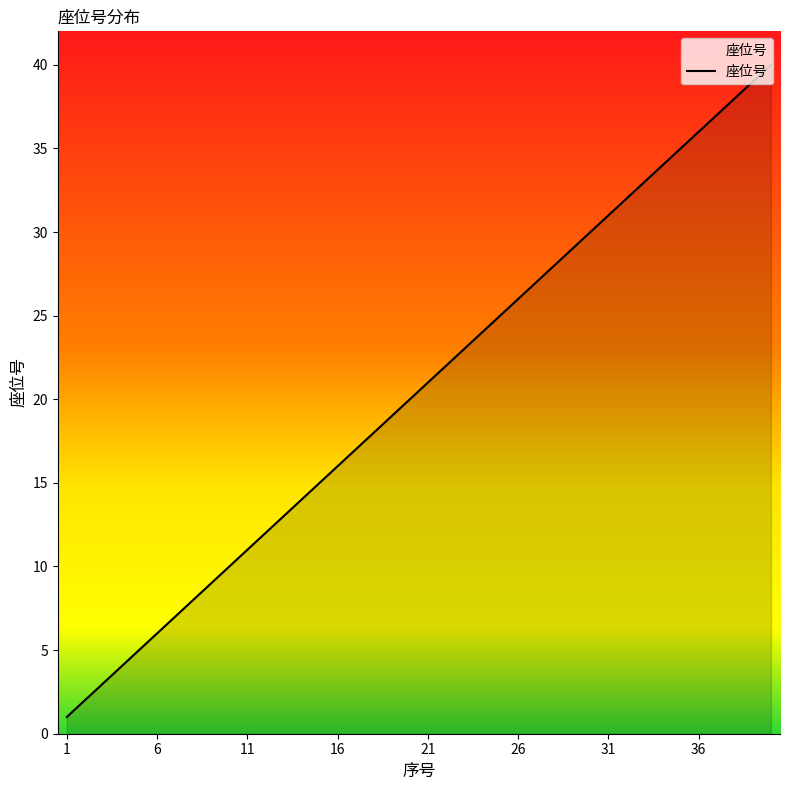

Does the chart have visible grid lines?

No